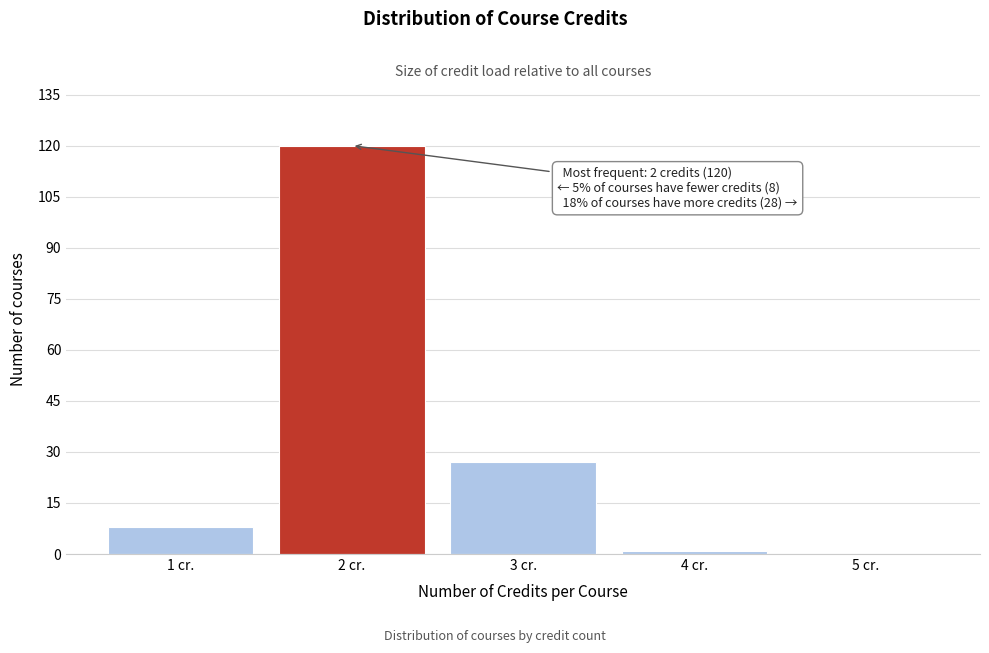

Reading left to right, list all the values displayed in this chart.

1 cr.=8	2 cr.=120	3 cr.=27	4 cr.=1	5 cr.=0